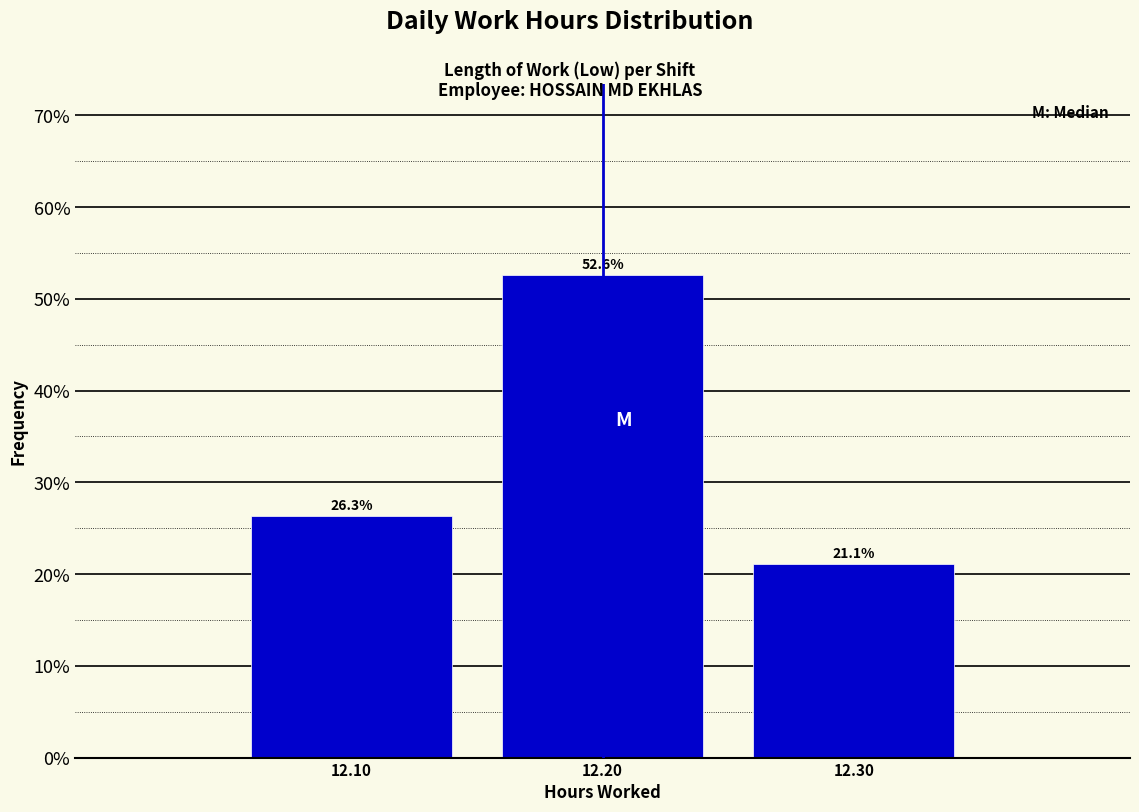

Reading left to right, transcribe this chart: for each bar, give the range it covers on the x-axis and its height.

12.05 to 12.15: 26.3
12.15 to 12.25: 52.6
12.25 to 12.35: 21.1